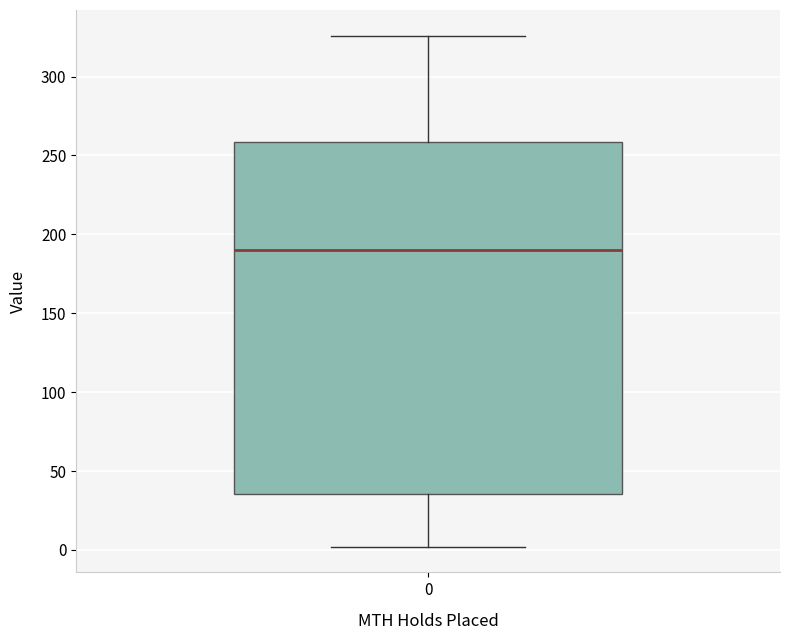

Transcribe this box plot: give where the median line is, the range the box spans, and where the two whiskers end, as read against the y-axis. The values are not printed on the chart, so give them approximately, as read against the axis.

median 190, box 35 to 260, whiskers 0 to 325